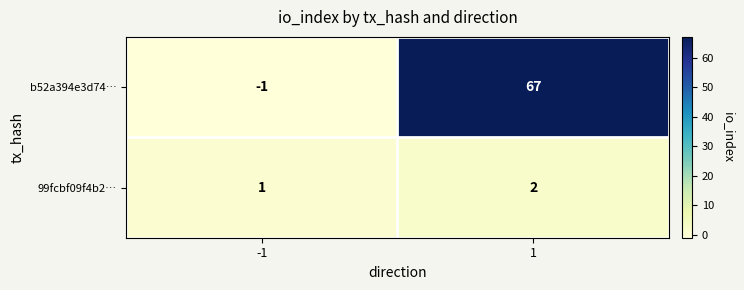

How many data points does each series have?

2